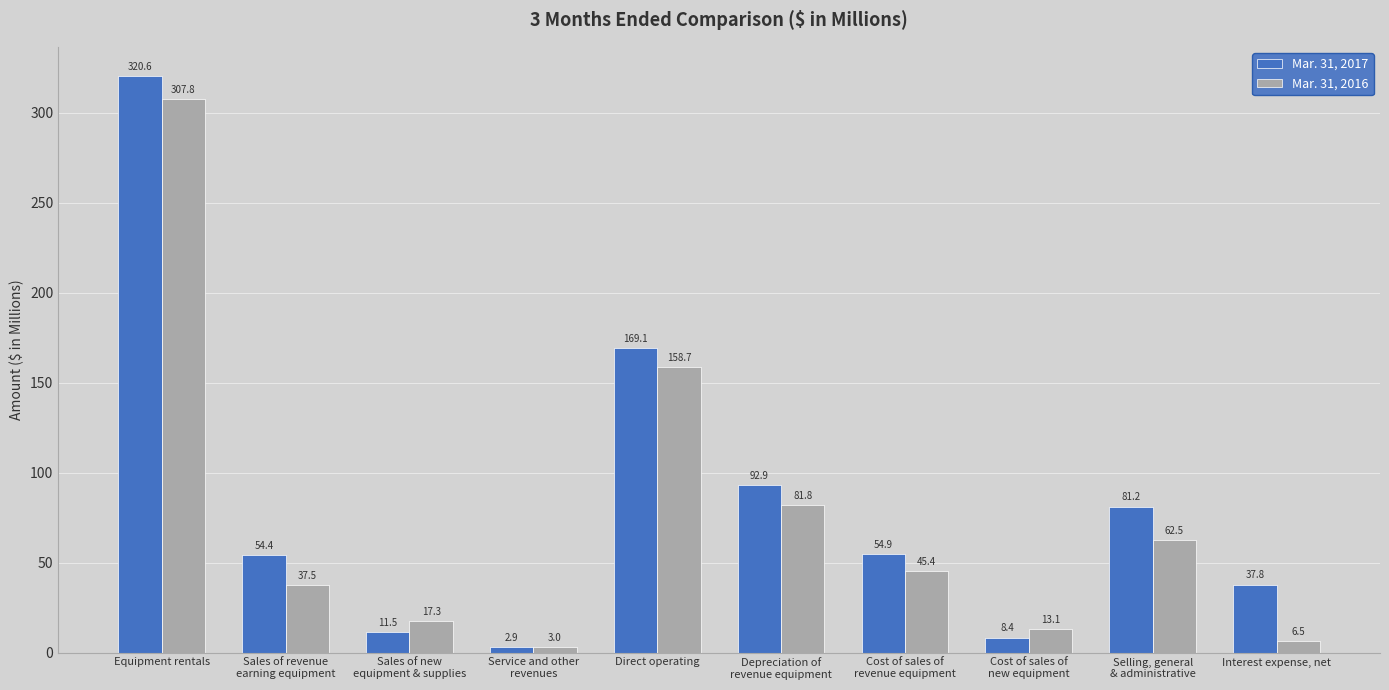

True or false: Mar. 31, 2017 has a value of 8.4 at Cost of sales of
new equipment.

True